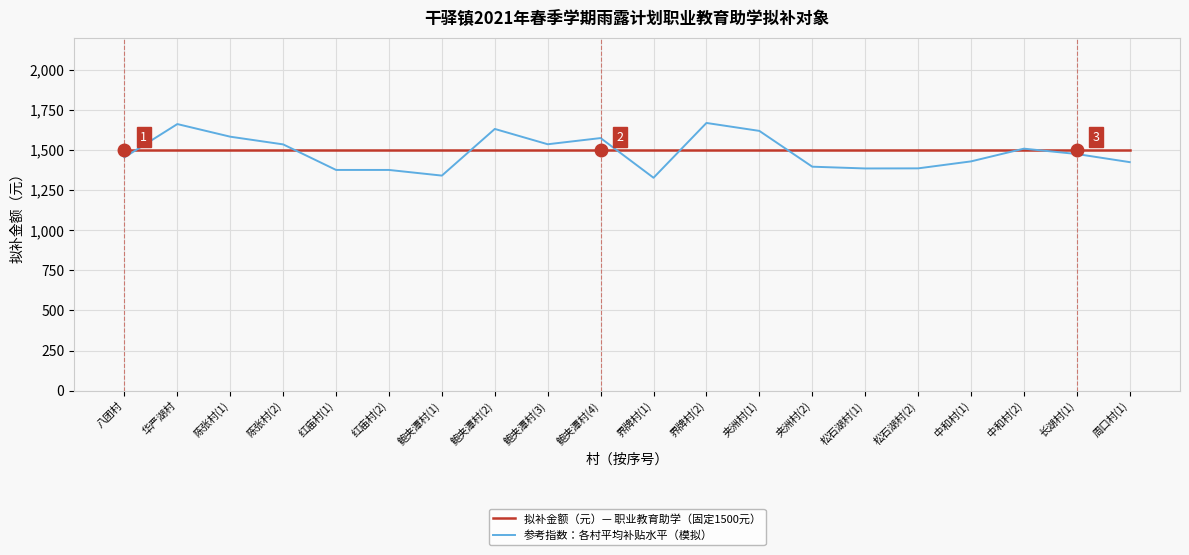

Rank the series by their maximum value, from lowest to highest.

拟补金额（元）— 职业教育助学（固定1500元）, 参考指数：各村平均补贴水平（模拟）